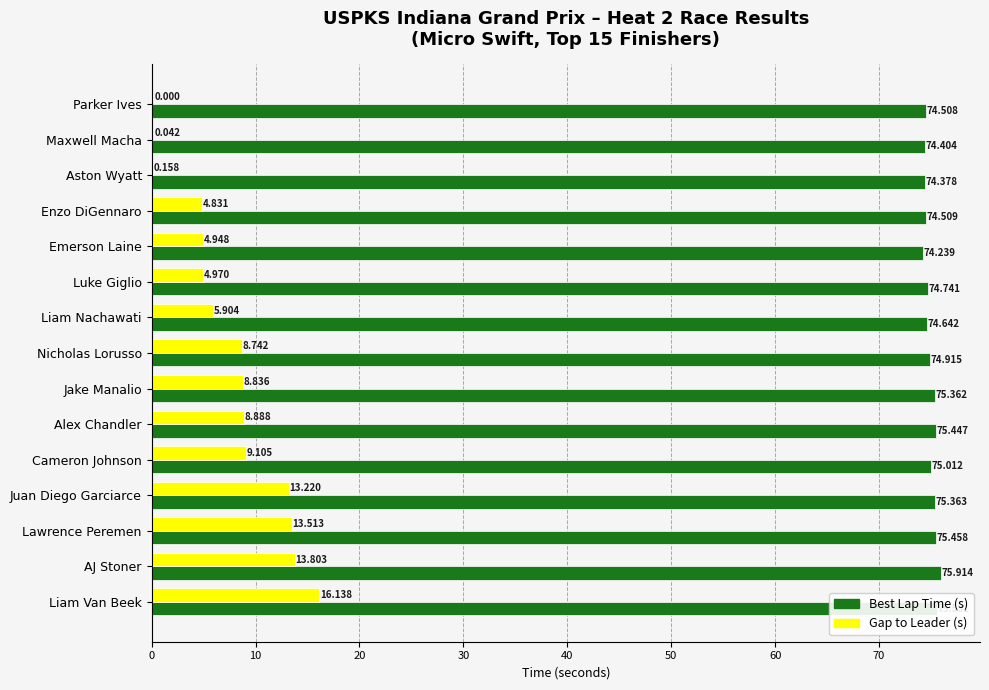

At which category is the sum across all series the highest?

Liam Van Beek